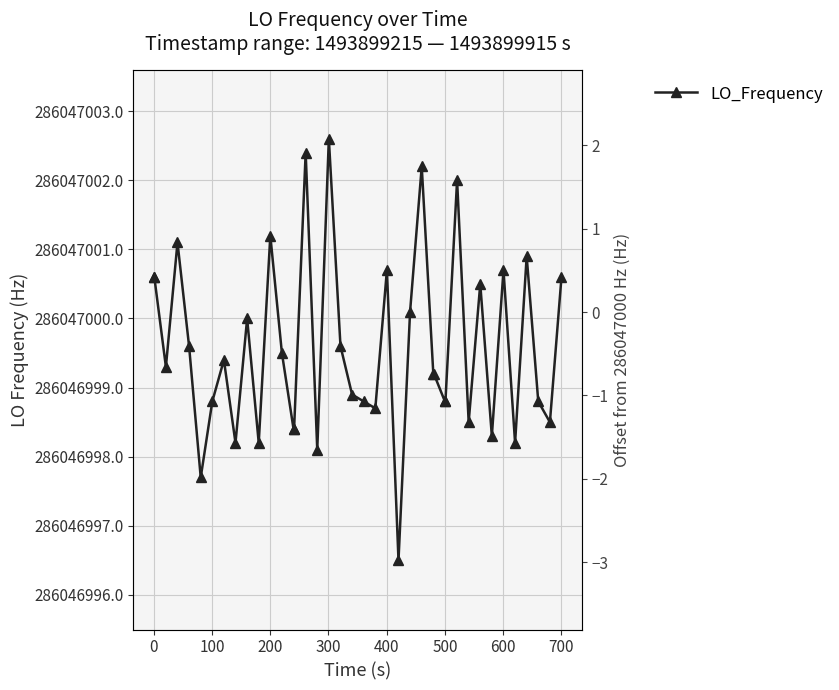

What is the value of the 15th point from the left?

-1.6